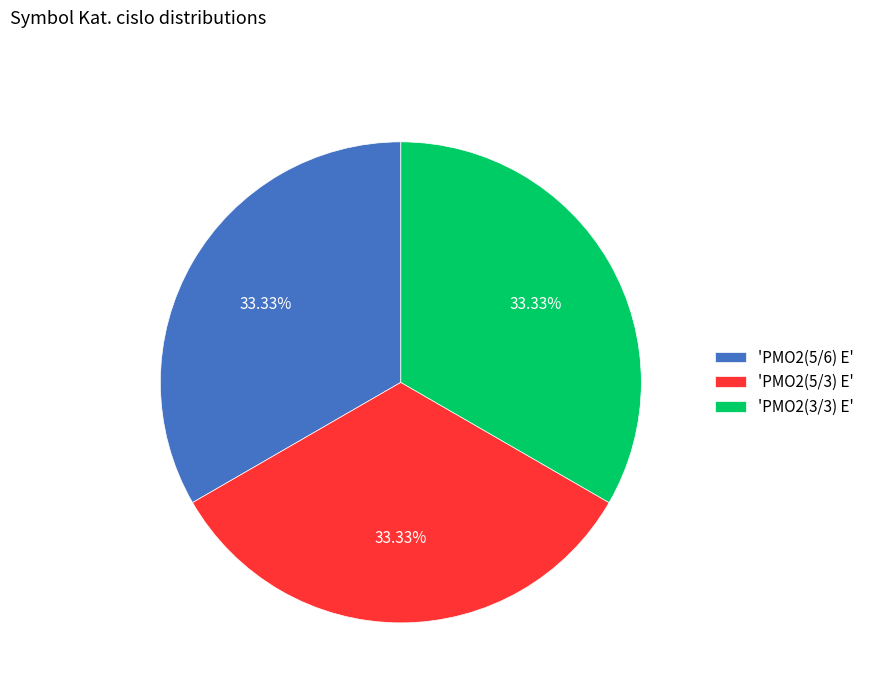

Is there a majority slice in this chart?

No